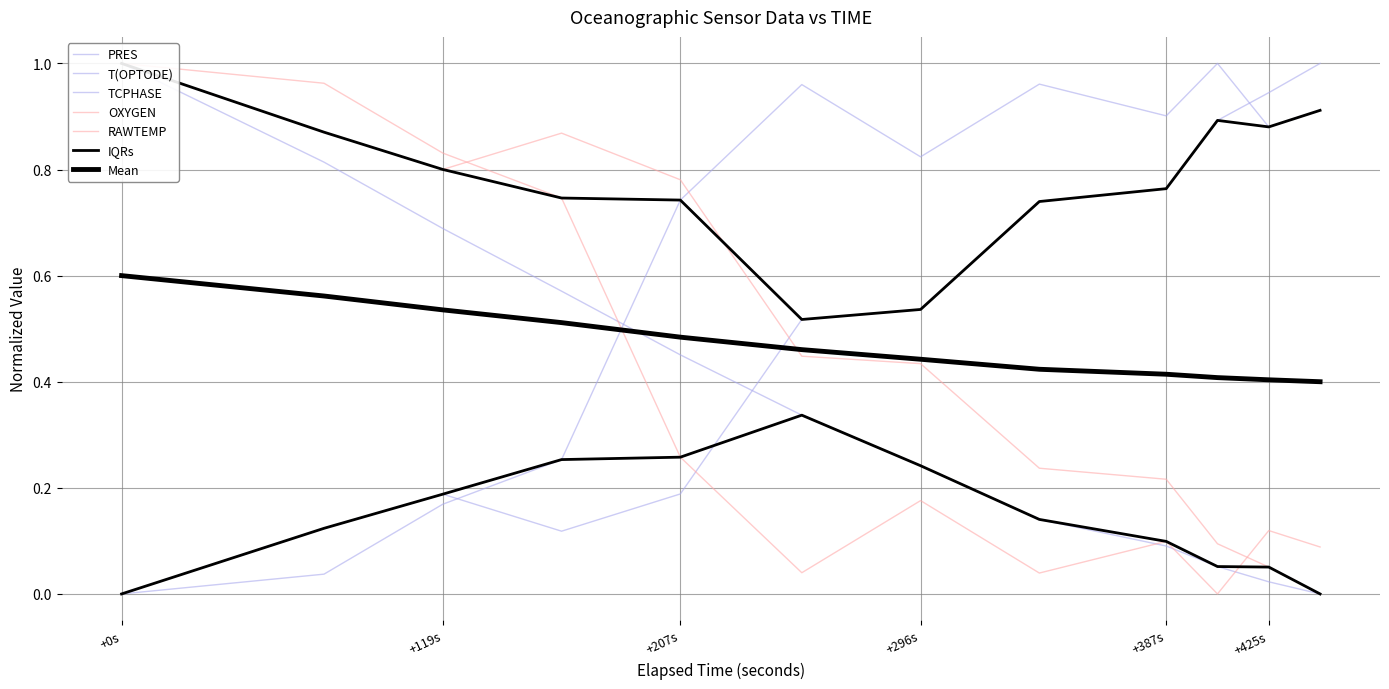

Where is the first local minimum for T(OPTODE)?

+296s